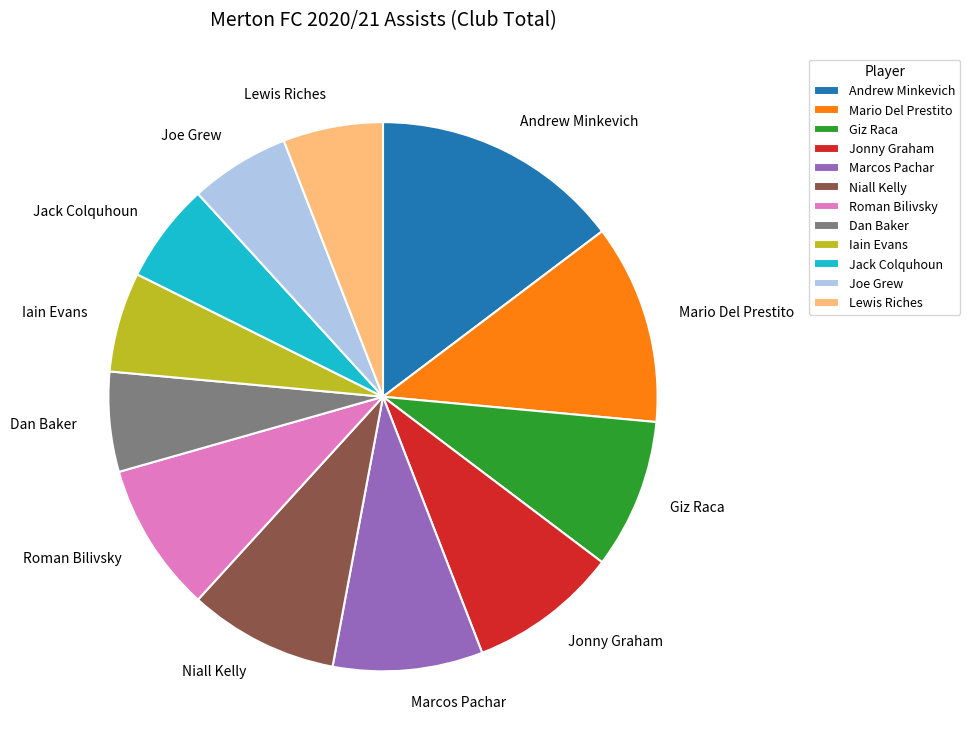

What is the largest slice in the pie chart?

Andrew Minkevich